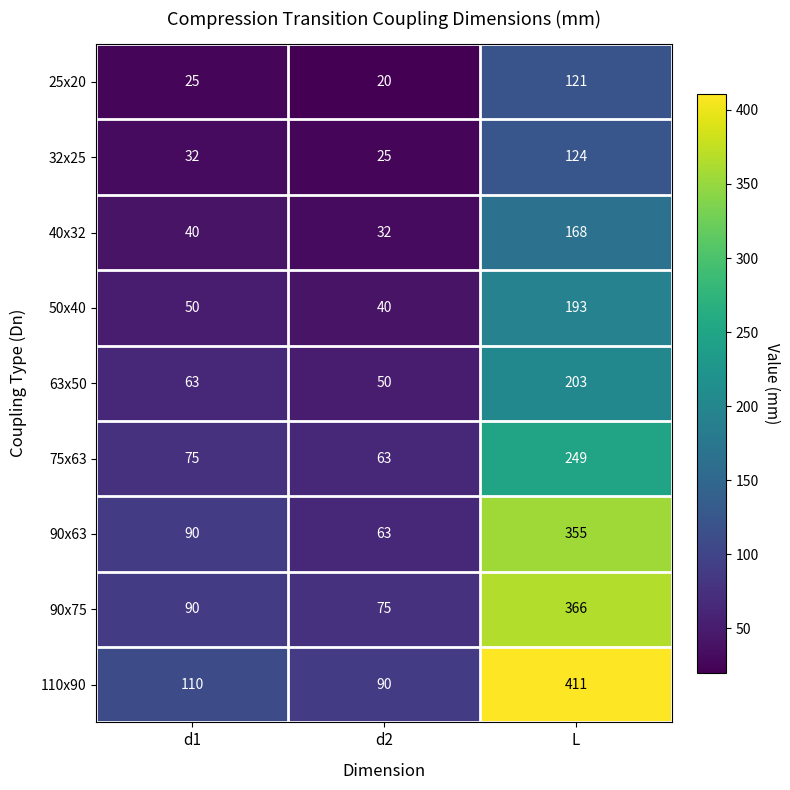

Reading left to right, extract all data points from this chart.

25x20: d1=25	d2=20	L=121
32x25: d1=32	d2=25	L=124
40x32: d1=40	d2=32	L=168
50x40: d1=50	d2=40	L=193
63x50: d1=63	d2=50	L=203
75x63: d1=75	d2=63	L=249
90x63: d1=90	d2=63	L=355
90x75: d1=90	d2=75	L=366
110x90: d1=110	d2=90	L=411